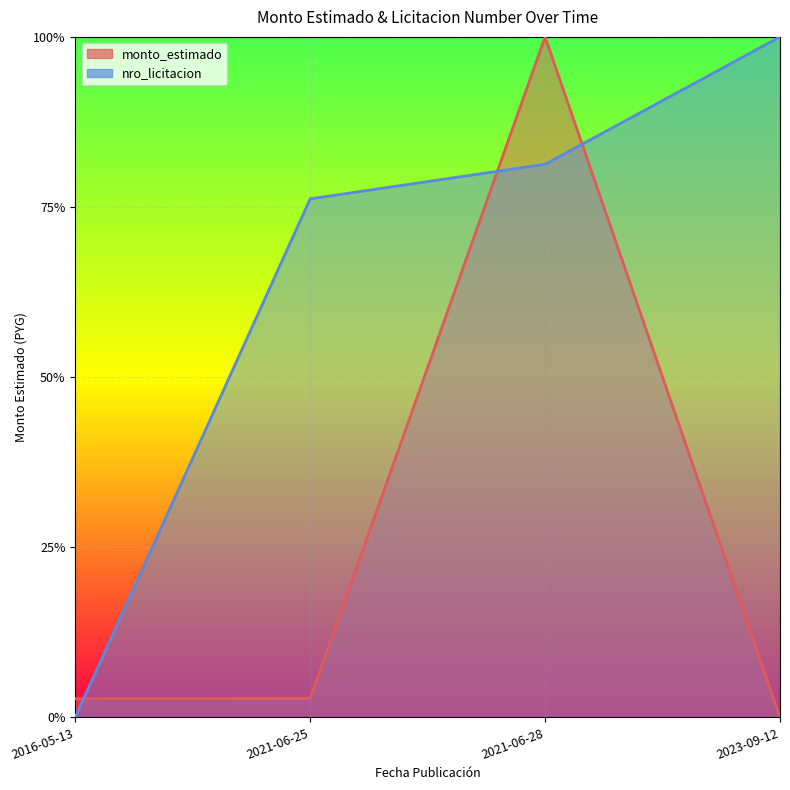

How many positive values does the monto_estimado series have?

3